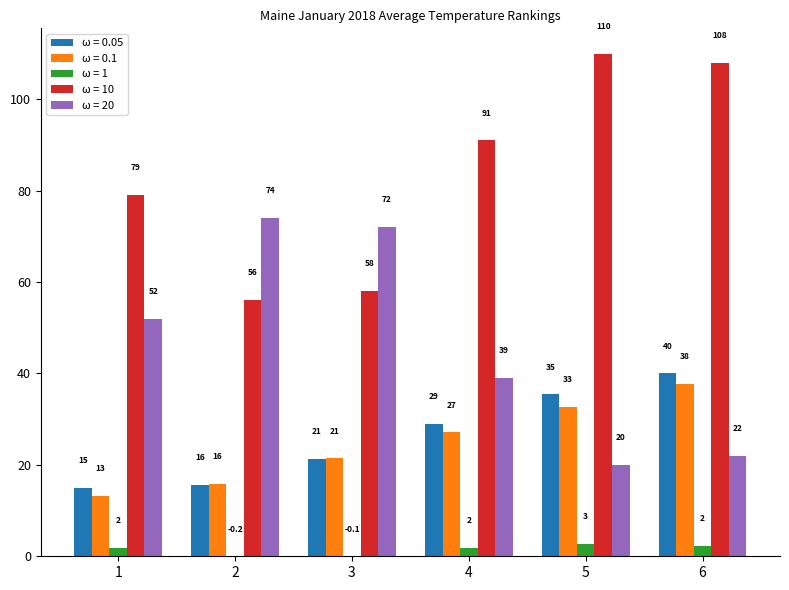

At which category is the sum across all series the highest?

6